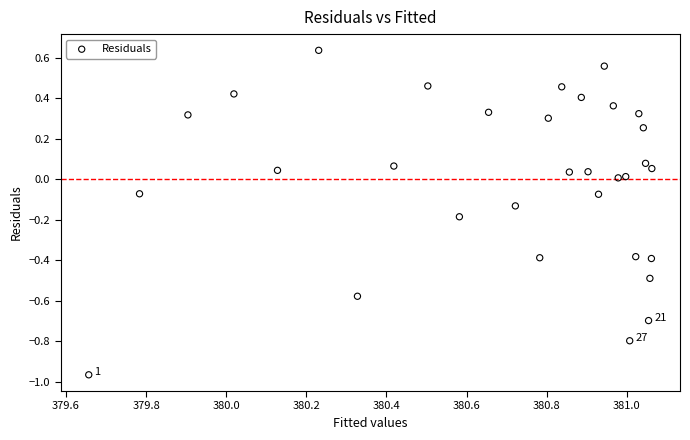

What is the range of Y values (max minus min)?

1.6